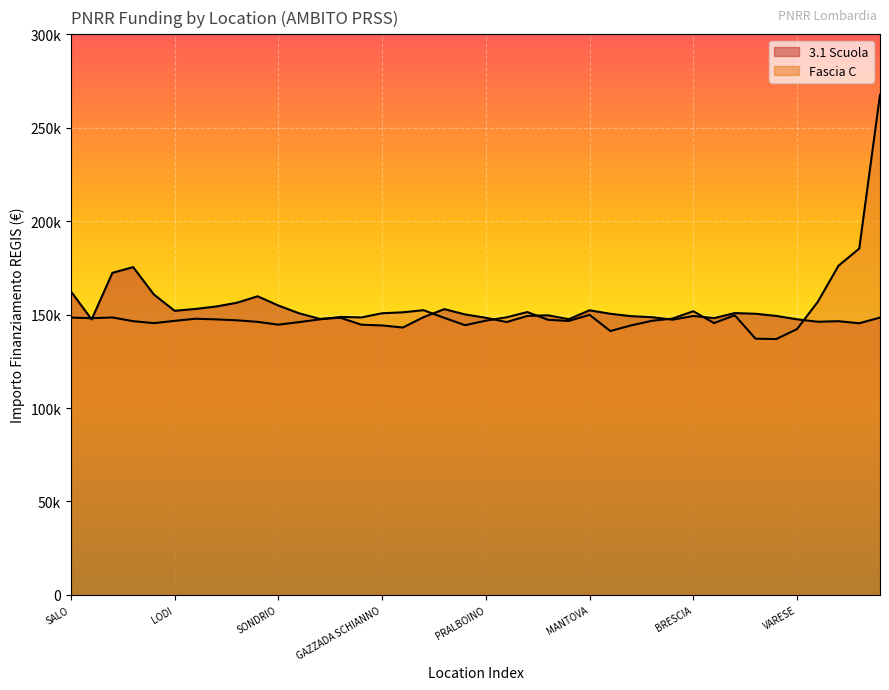

Which series has the largest total across all categories?

3.1 Scuola